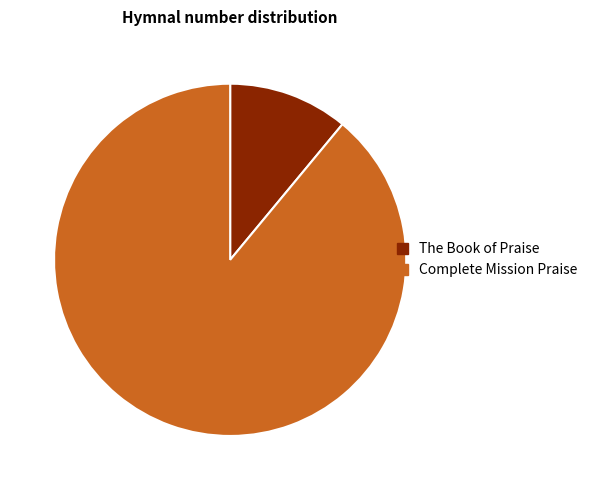

Combined, do Complete Mission Praise and The Book of Praise account for over 50%?

Yes